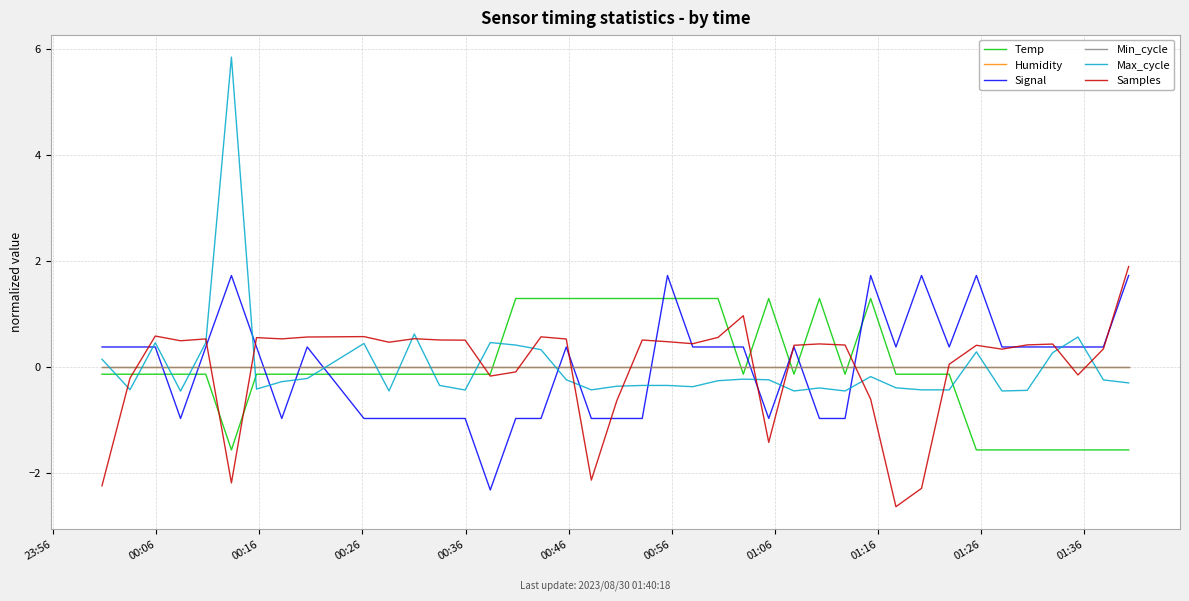

Does the chart display data point markers on the line(s)?

No